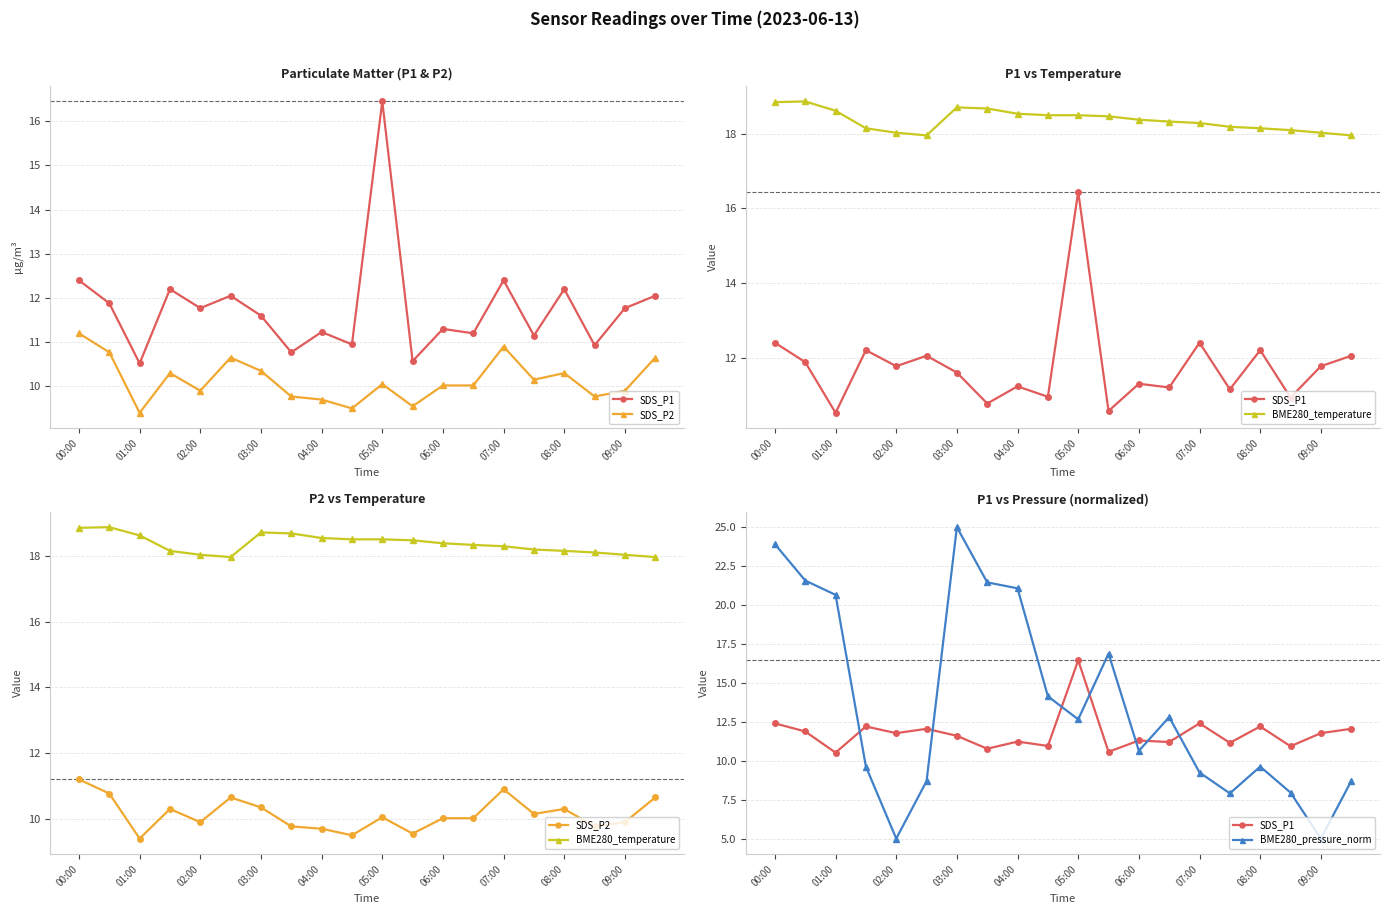

Rank the series by their maximum value, from lowest to highest.

SDS_P2, SDS_P1, BME280_temperature, BME280_pressure_norm